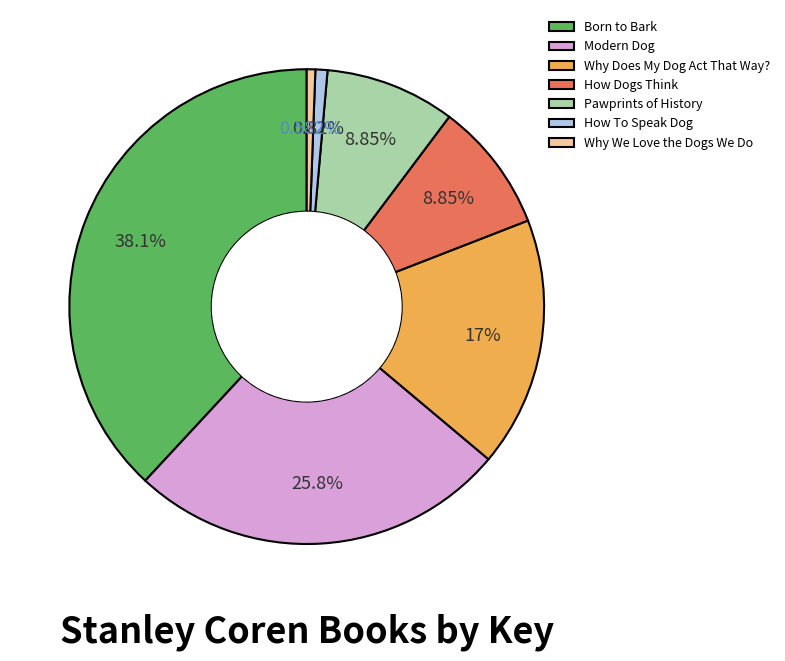

How many slices are in this pie chart?

7